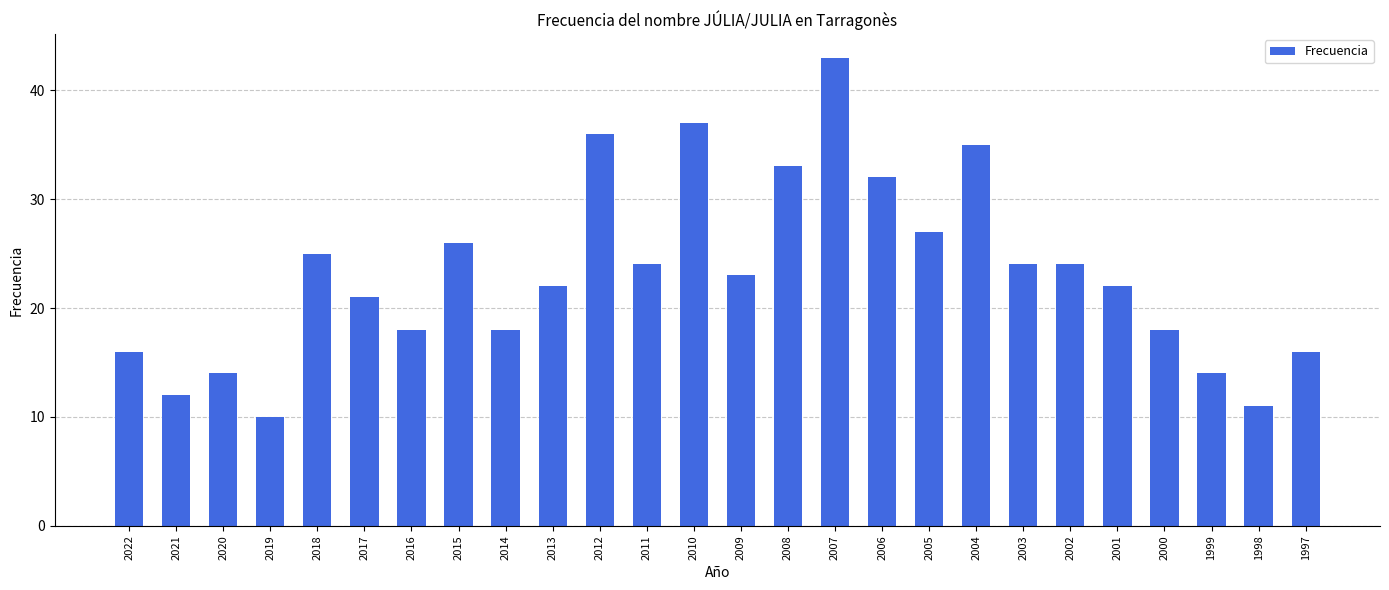

What is the value of the 6th bar from the left?

21